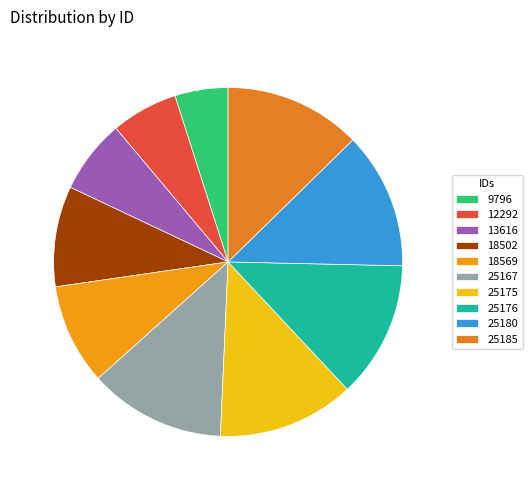

To the nearest percent, what percentage of the pie is 12292?

6%